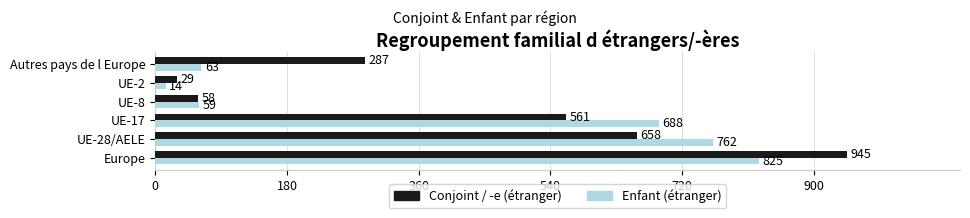

Which series changed the most between Europe and Autres pays de l Europe?

Enfant (étranger)